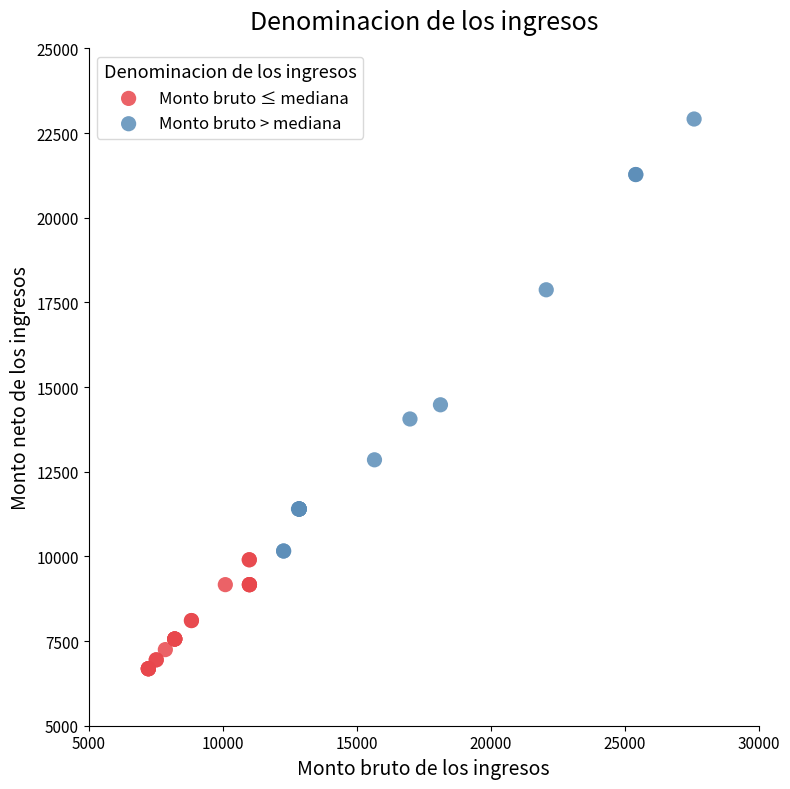

Which series contains the highest Y value?

Monto bruto > mediana